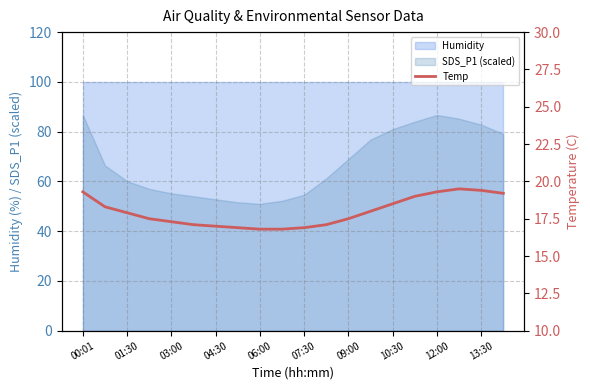

Where does the data first go above 17?

00:01